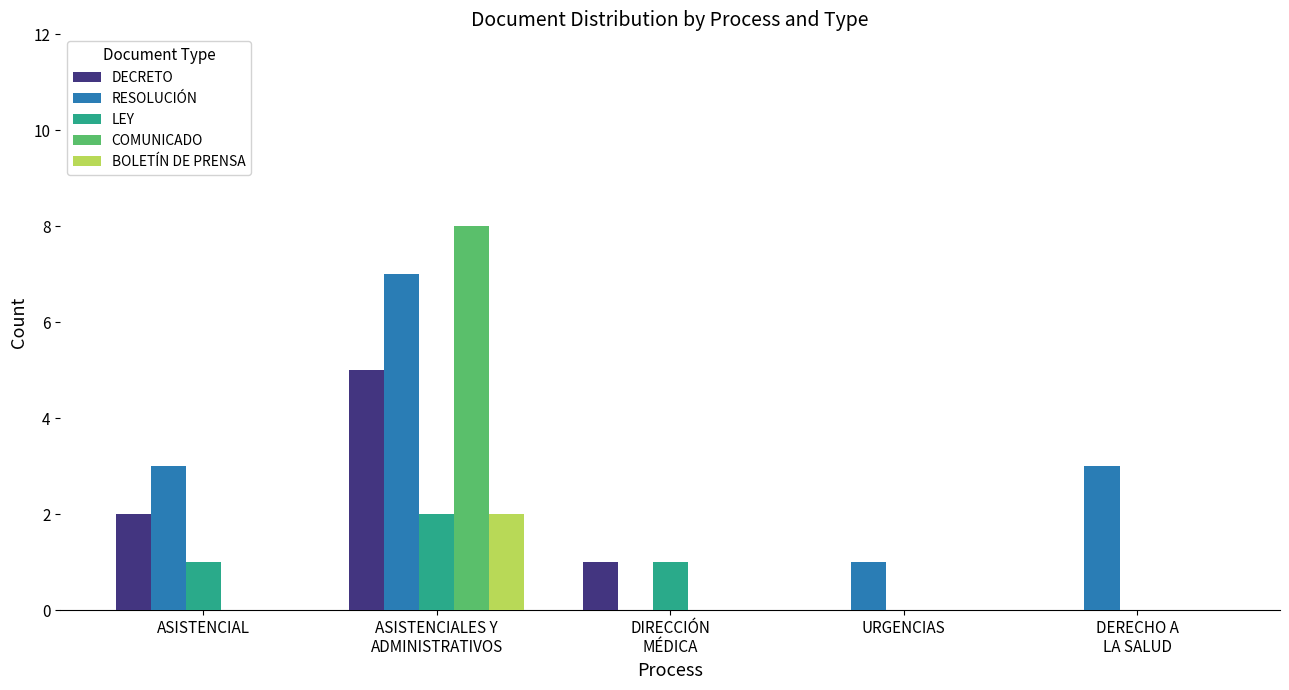

How many categories are shown in the chart?

5